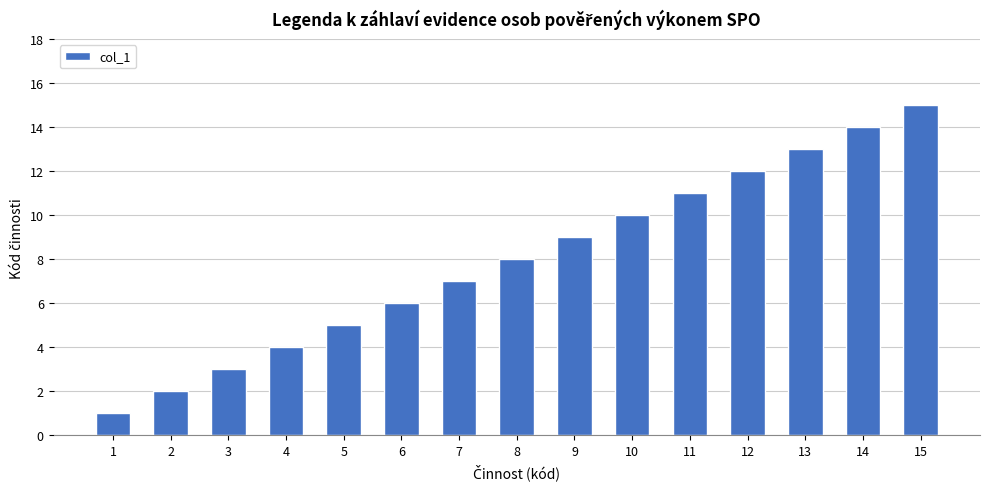

Which category has the lowest value across all series?

1